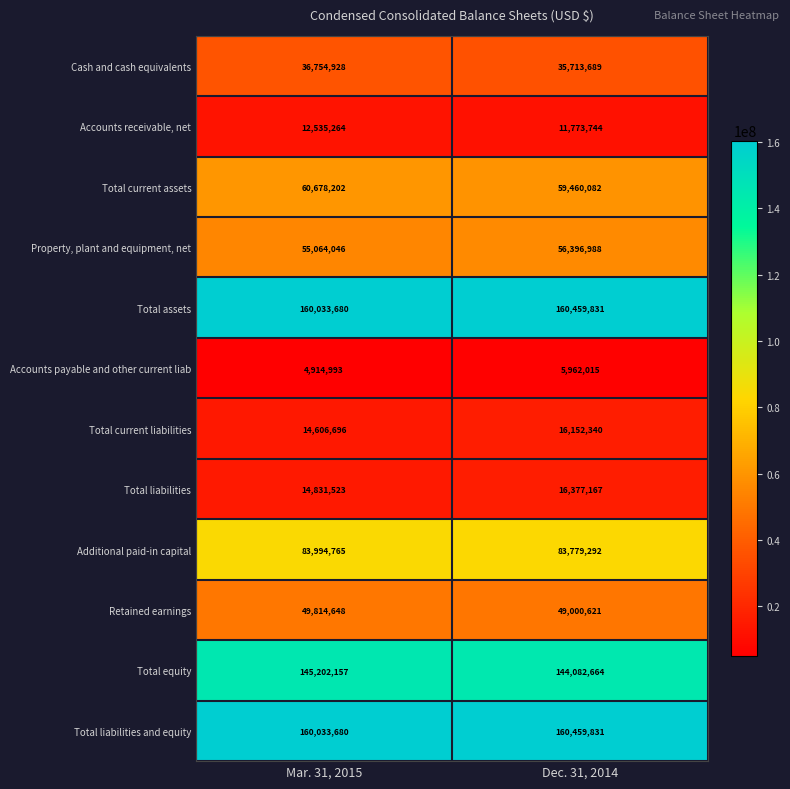

Which label corresponds to the smallest value in the chart?

Mar. 31, 2015